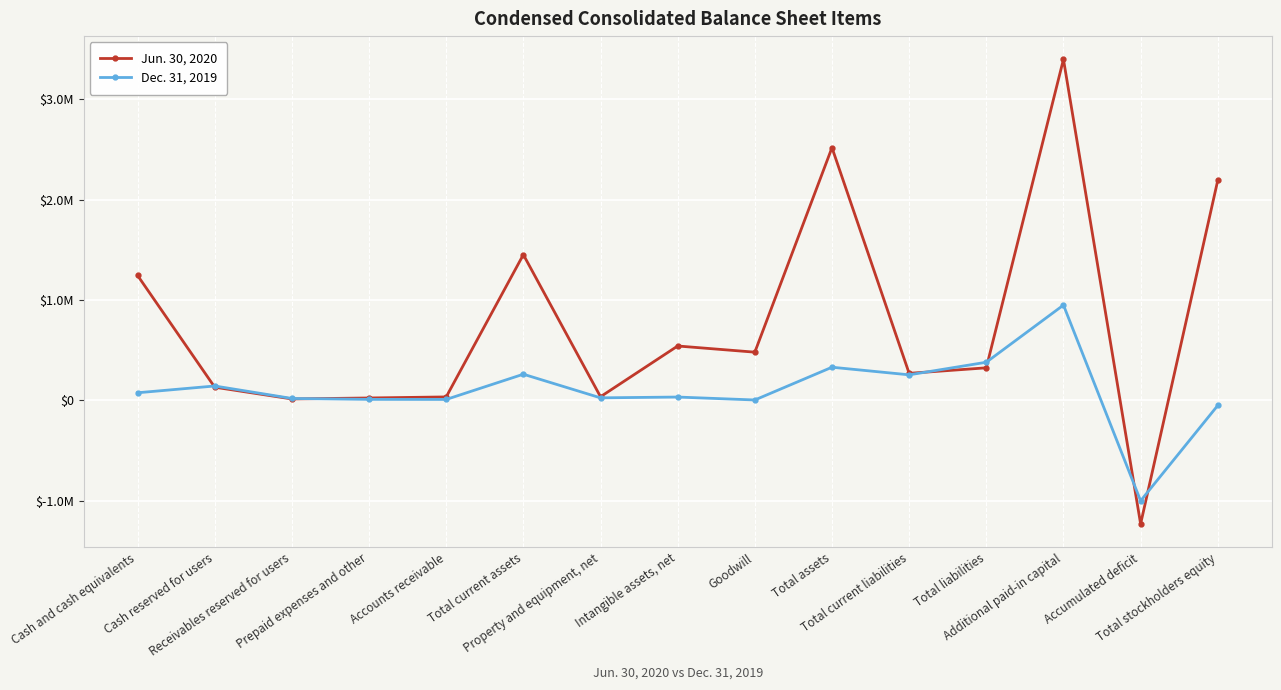

Reading left to right, transcribe all the data shown in this chart.

Jun. 30, 2020: Cash and cash equivalents=1244266	Cash reserved for users=131995	Receivables reserved for users=15060	Prepaid expenses and other=24696	Accounts receivable=35104	Total current assets=1451121	Property and equipment, net=37002	Intangible assets, net=542095	Goodwill=480578	Total assets=2516137	Total current liabilities=269977	Total liabilities=324849	Additional paid-in capital=3395129	Accumulated deficit=-1228901	Total stockholders equity=2191288
Dec. 31, 2019: Cash and cash equivalents=76533	Cash reserved for users=144000	Receivables reserved for users=19828	Prepaid expenses and other=10771	Accounts receivable=10016	Total current assets=261148	Property and equipment, net=25945	Intangible assets, net=33939	Goodwill=4738	Total assets=330725	Total current liabilities=255080	Total liabilities=380305	Additional paid-in capital=949186	Accumulated deficit=-998784	Total stockholders equity=-49580